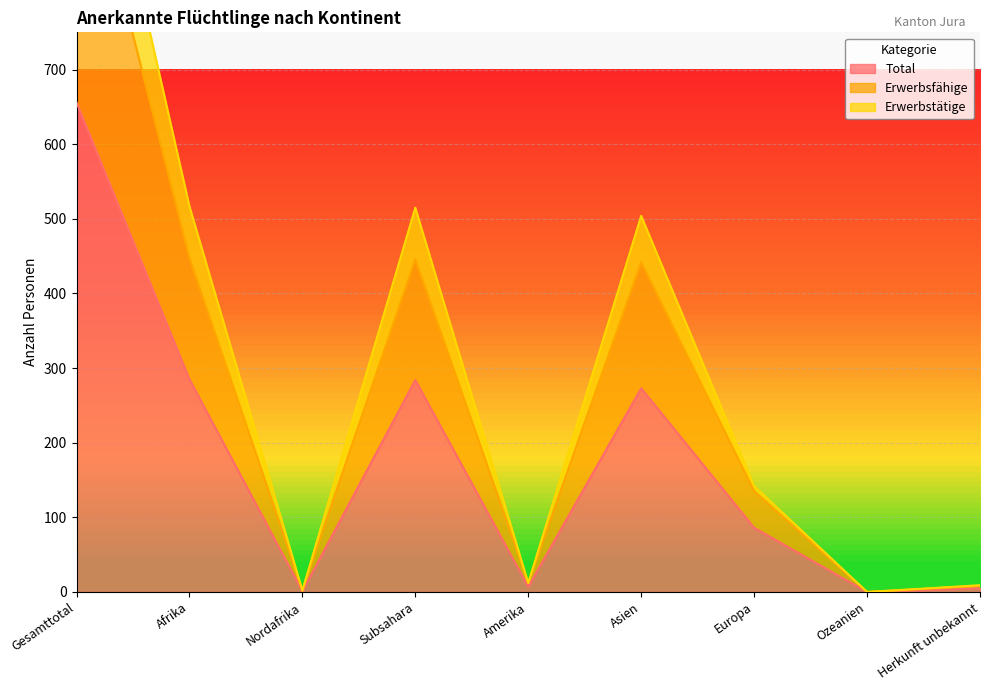

Rank the categories by Erwerbsfähige value from lowest to highest.

Ozeanien, Nordafrika, Herkunft unbekannt, Amerika, Europa, Asien, Subsahara, Afrika, Gesamttotal